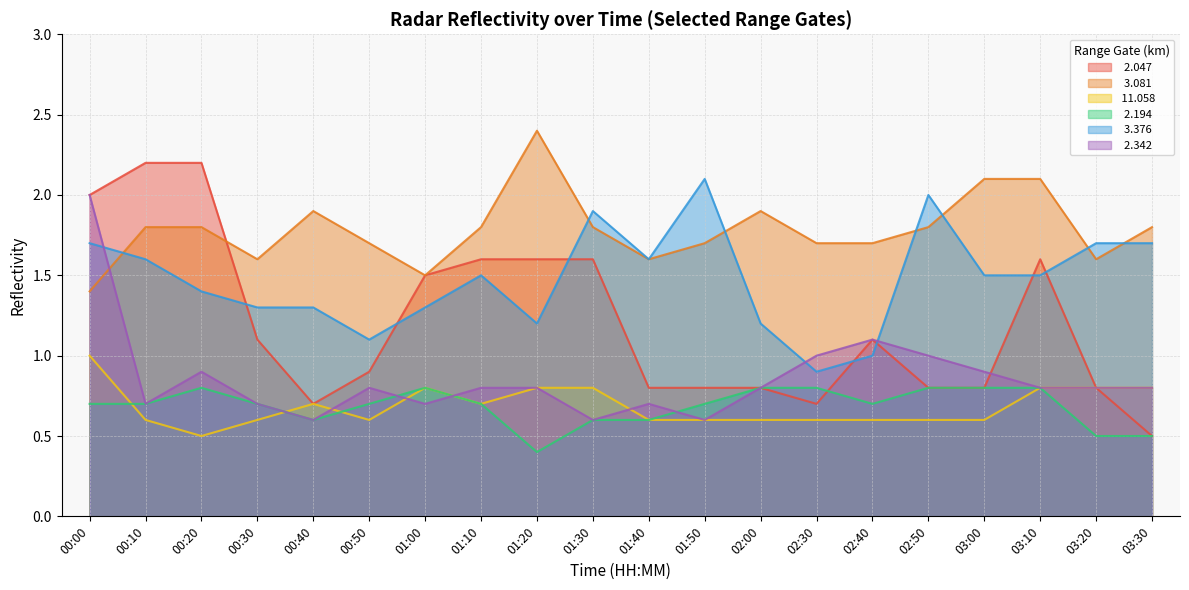

At 03:00, list the series in order from largest to smallest.

  3.081,   3.376,   2.342,   2.047,   2.194,  11.058